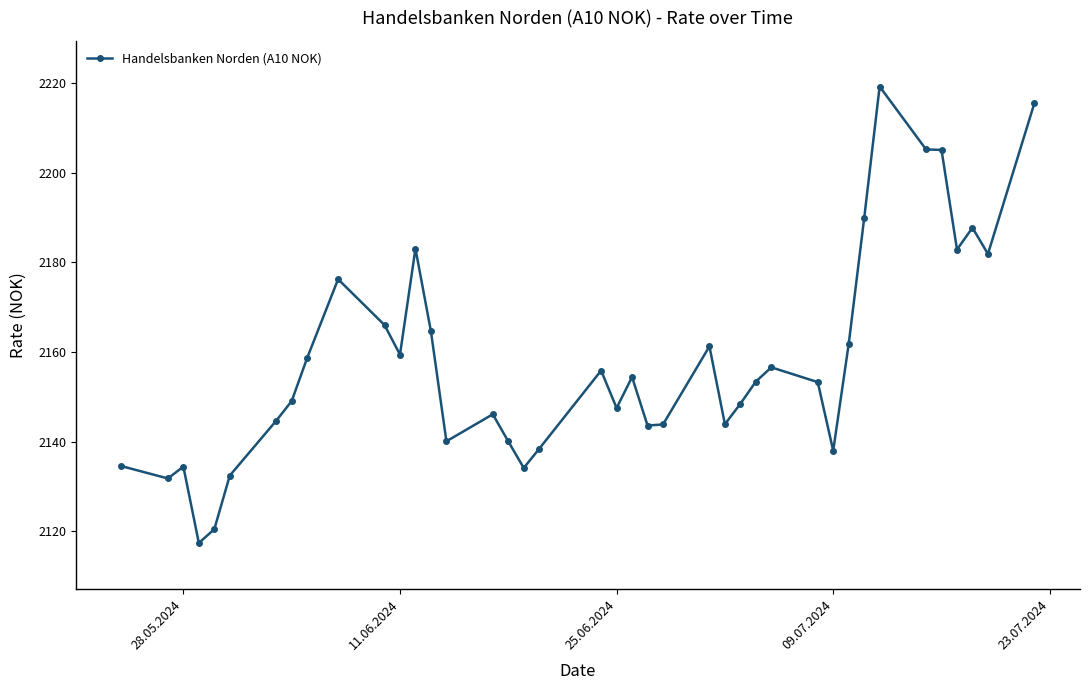

What is the minimum value shown in the chart?

2117.4